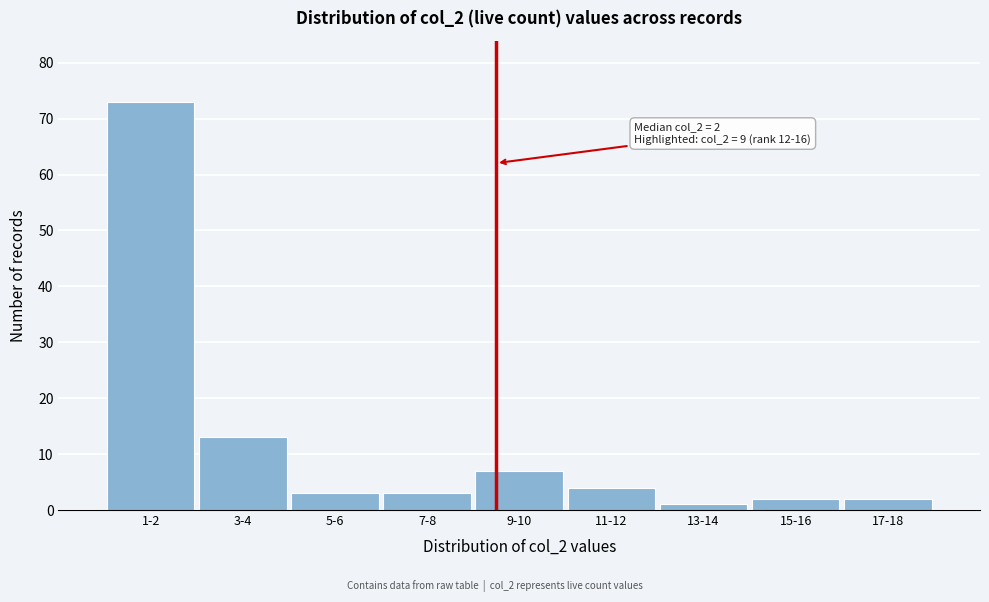

Reading right to left, extract all data points from this chart.

2	2	1	4	7	3	3	13	73